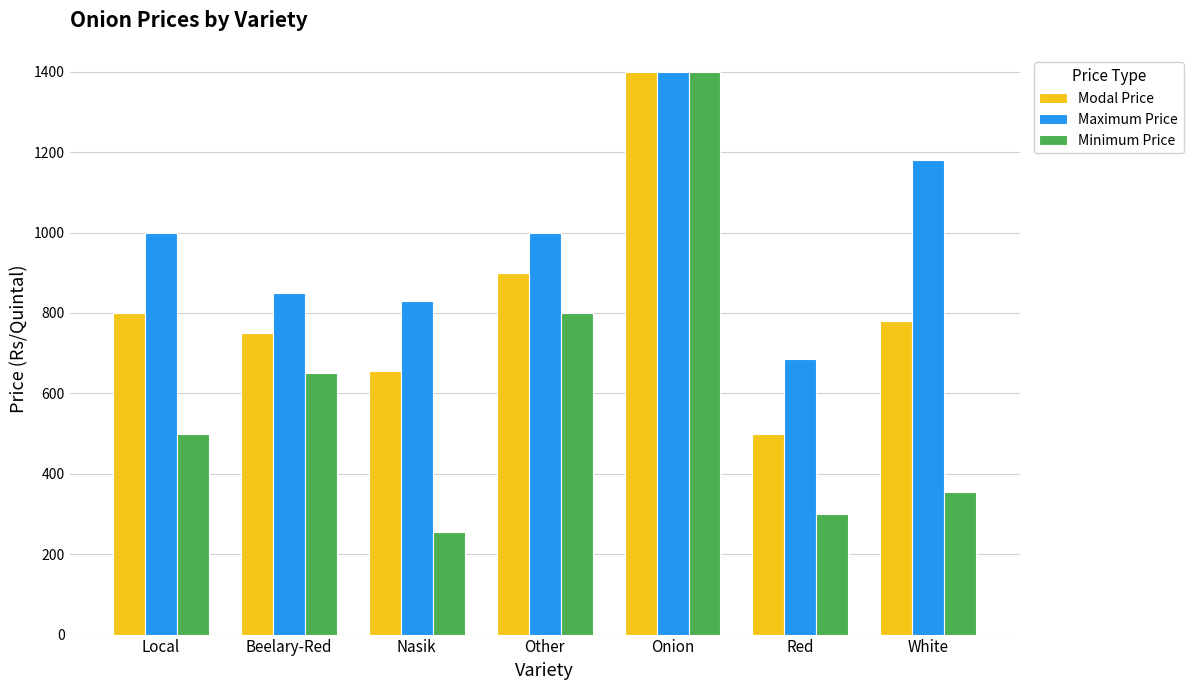

At which label is Modal Price closest to 950?

Other